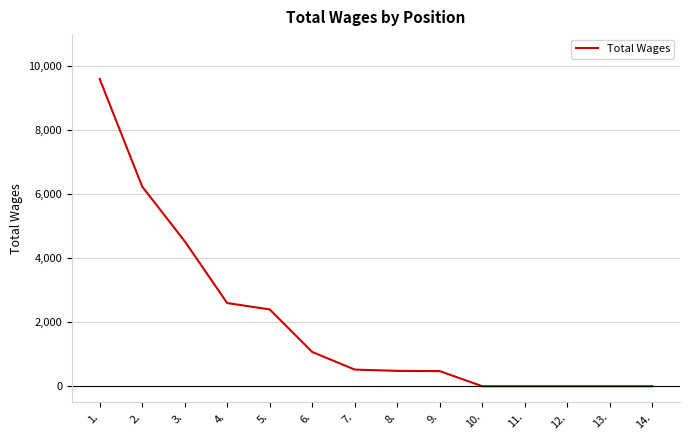

What is the greatest value displayed?

9600